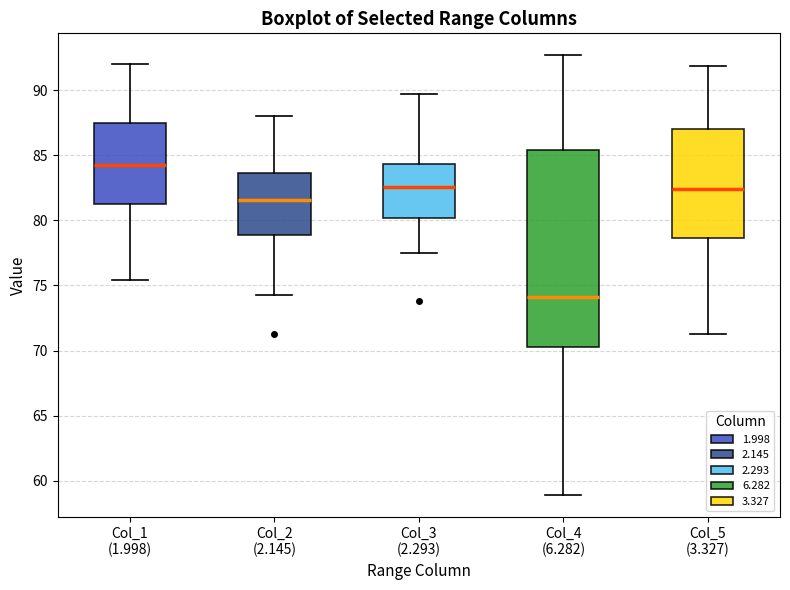

Which box has the lowest median line?

Col_4 (6.282)